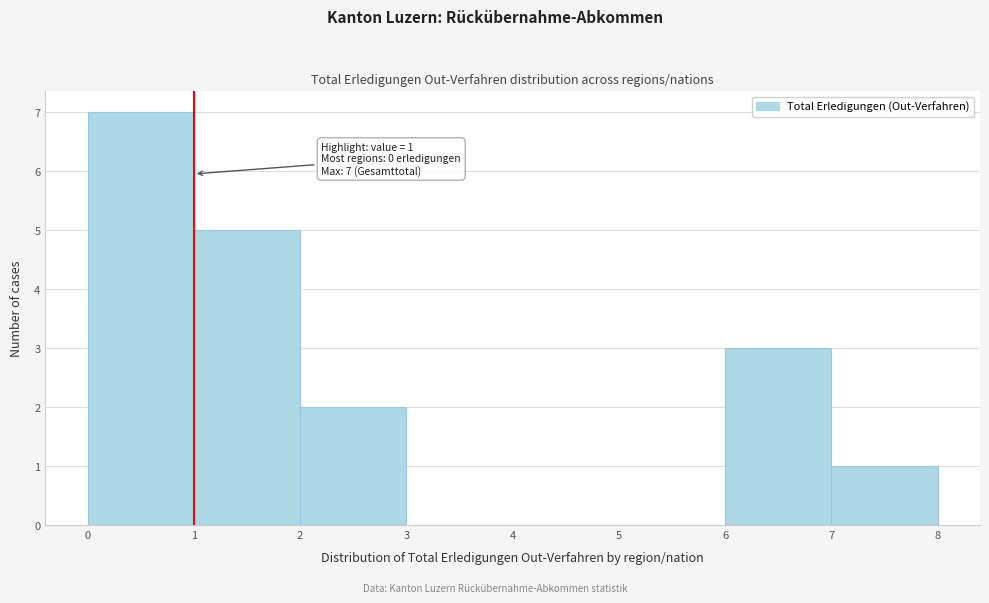

Over which range of the x-axis is the bar tallest?

0 to 1